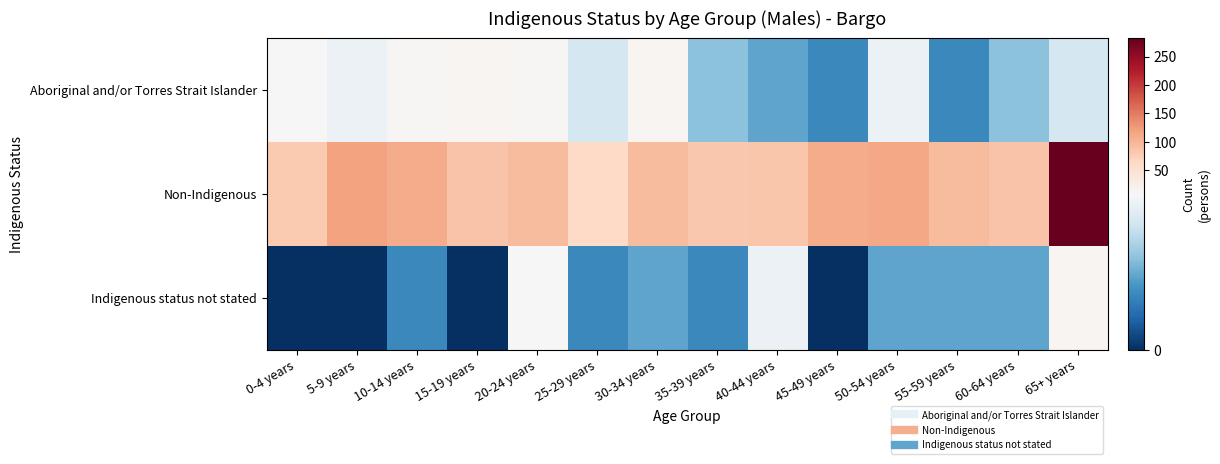

Reading left to right, extract all data points from this chart.

Aboriginal and/or Torres Strait Islander: 0-4 years=10	5-9 years=8	10-14 years=12	15-19 years=13	20-24 years=11	25-29 years=7	30-34 years=13	35-39 years=5	40-44 years=4	45-49 years=3	50-54 years=8	55-59 years=3	60-64 years=5	65+ years=7
Non-Indigenous: 0-4 years=81	5-9 years=118	10-14 years=109	15-19 years=87	20-24 years=95	25-29 years=63	30-34 years=95	35-39 years=83	40-44 years=85	45-49 years=109	50-54 years=114	55-59 years=95	60-64 years=87	65+ years=282
Indigenous status not stated: 0-4 years=0	5-9 years=0	10-14 years=3	15-19 years=0	20-24 years=9	25-29 years=3	30-34 years=4	35-39 years=3	40-44 years=8	45-49 years=0	50-54 years=4	55-59 years=4	60-64 years=4	65+ years=14